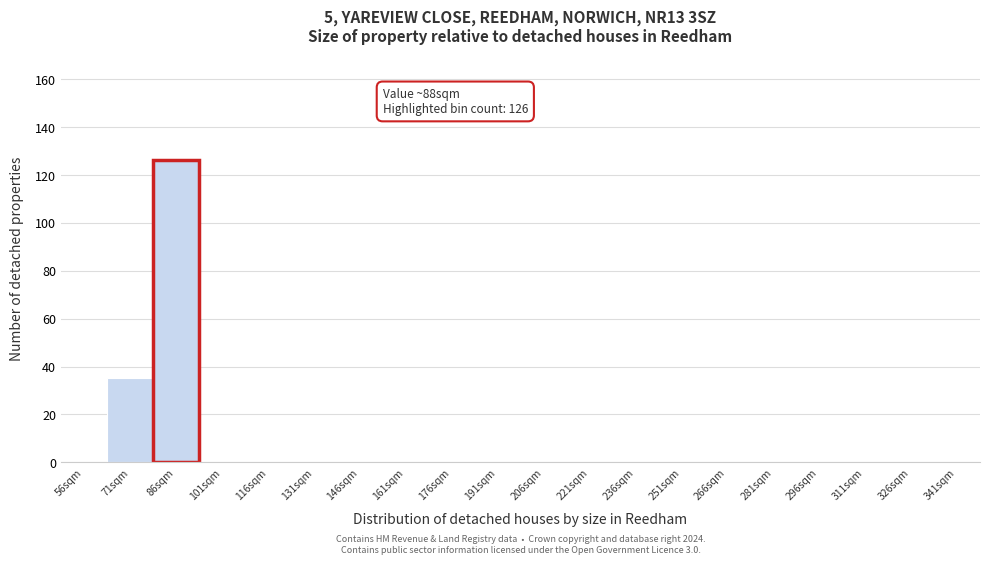

Reading left to right, list all the values displayed in this chart.

56sqm=0	71sqm=35	86sqm=126	101sqm=0	116sqm=0	131sqm=0	146sqm=0	161sqm=0	176sqm=0	191sqm=0	206sqm=0	221sqm=0	236sqm=0	251sqm=0	266sqm=0	281sqm=0	296sqm=0	311sqm=0	326sqm=0	341sqm=0